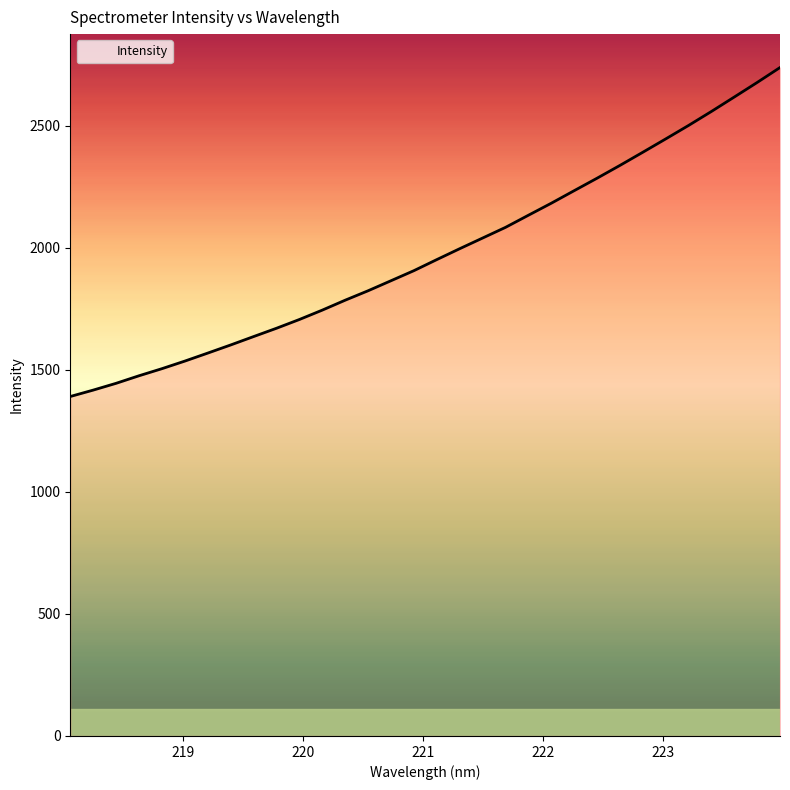

What is the greatest value displayed?

2738.4